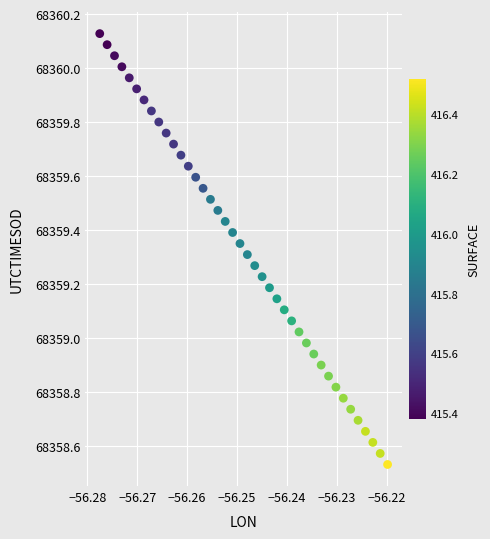

What is the range of Y values (max minus min)?

1.6